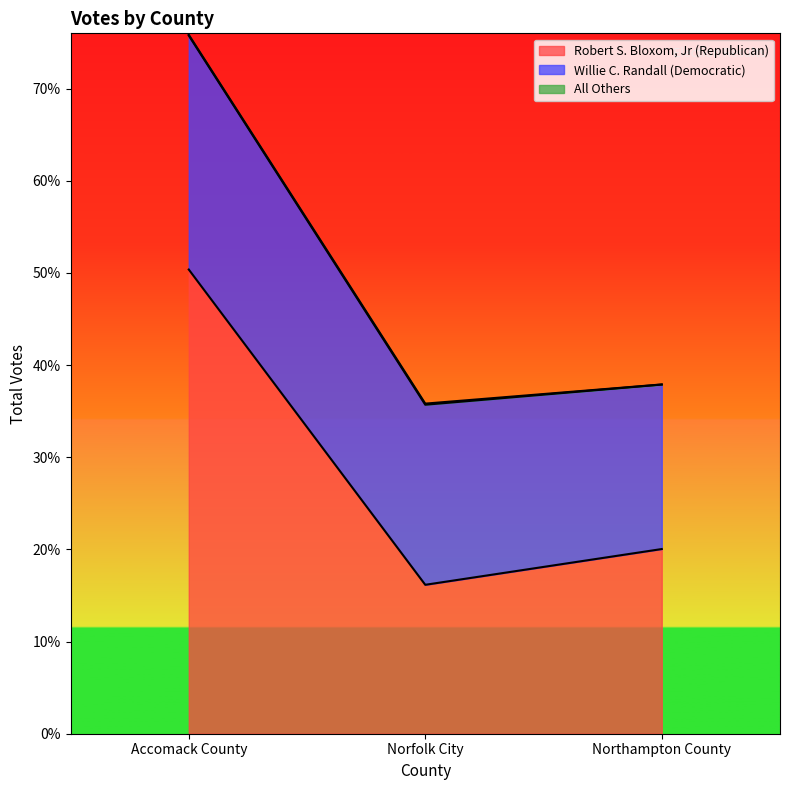

What is the total value across all series at Accomack County?

7584